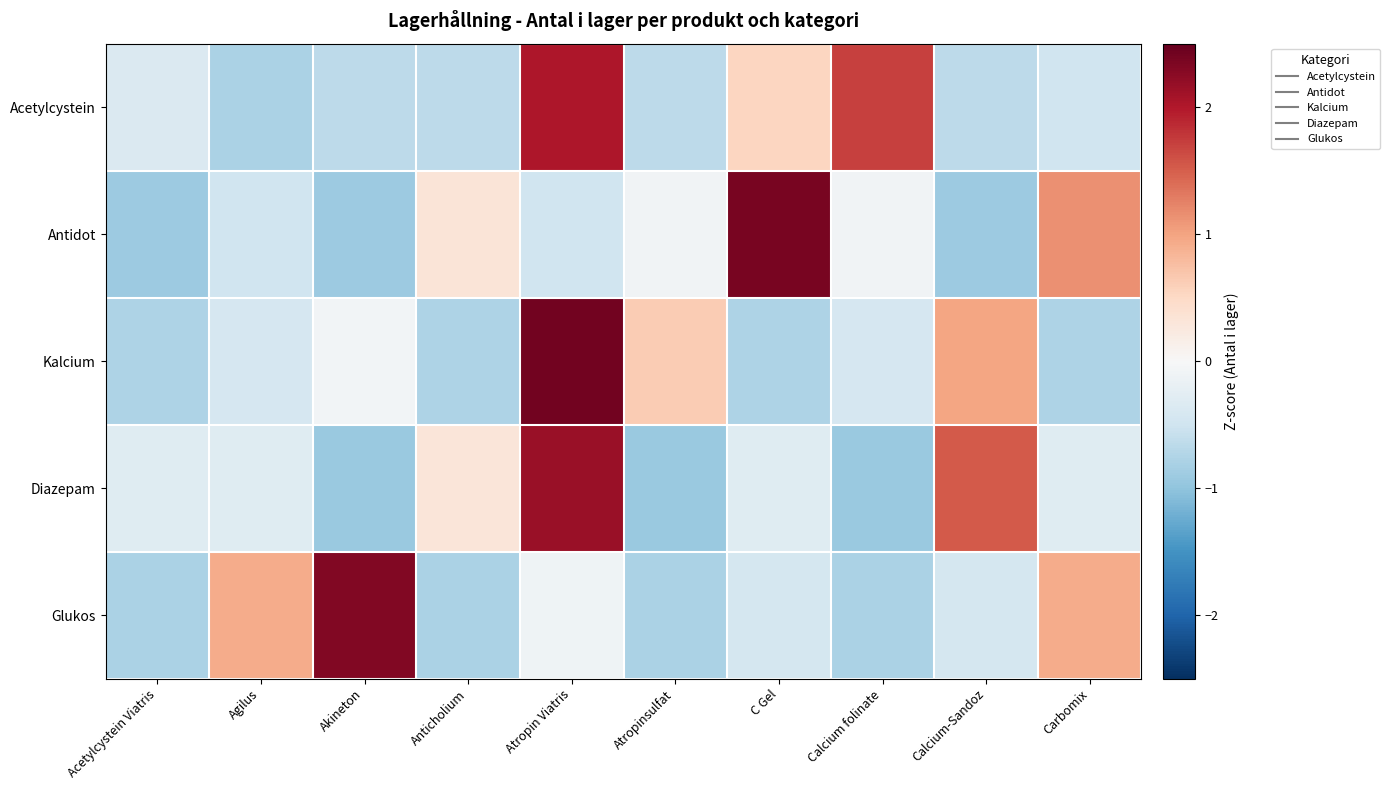

List the series in order of their peak value, lowest first.

Acetylcystein, Diazepam, Glukos, Antidot, Kalcium